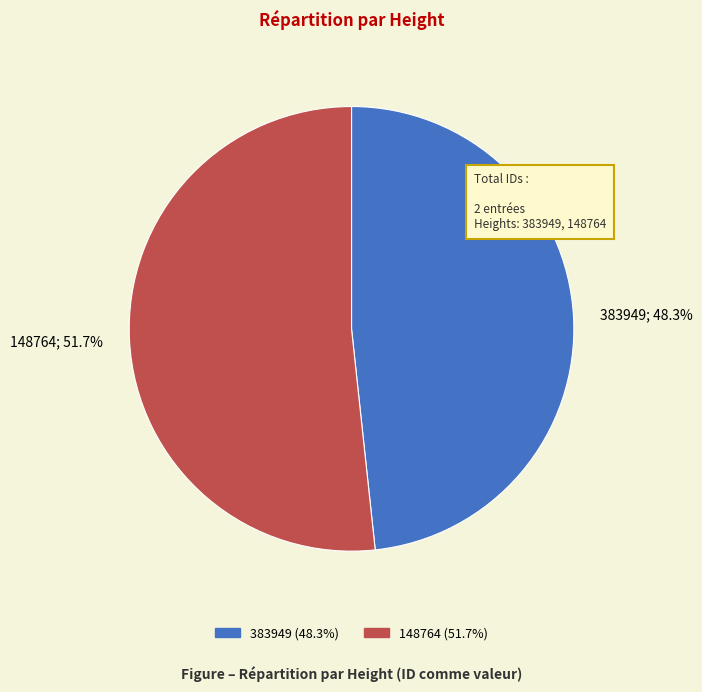

Rank the categories by value from highest to lowest.

148764, 383949